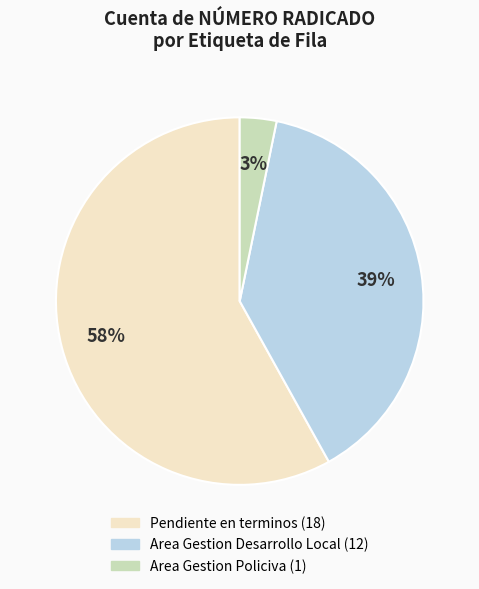

Does any single category account for the majority?

Yes